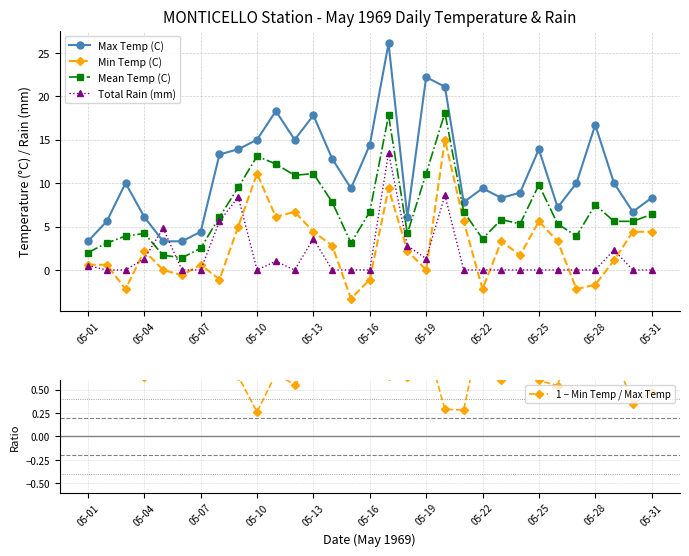

True or false: Mean Temp (C) has a value of 11.1 at 05-13.

True